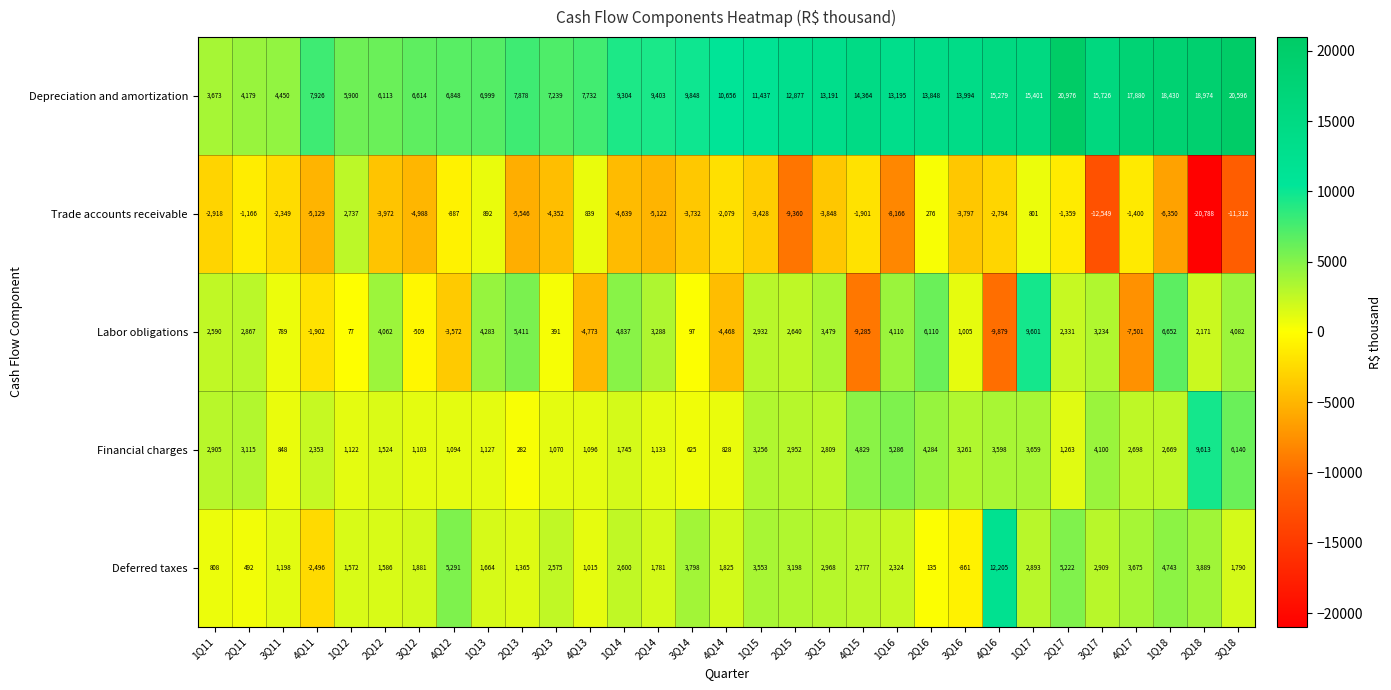

Which series has the largest total across all categories?

Depreciation and amortization